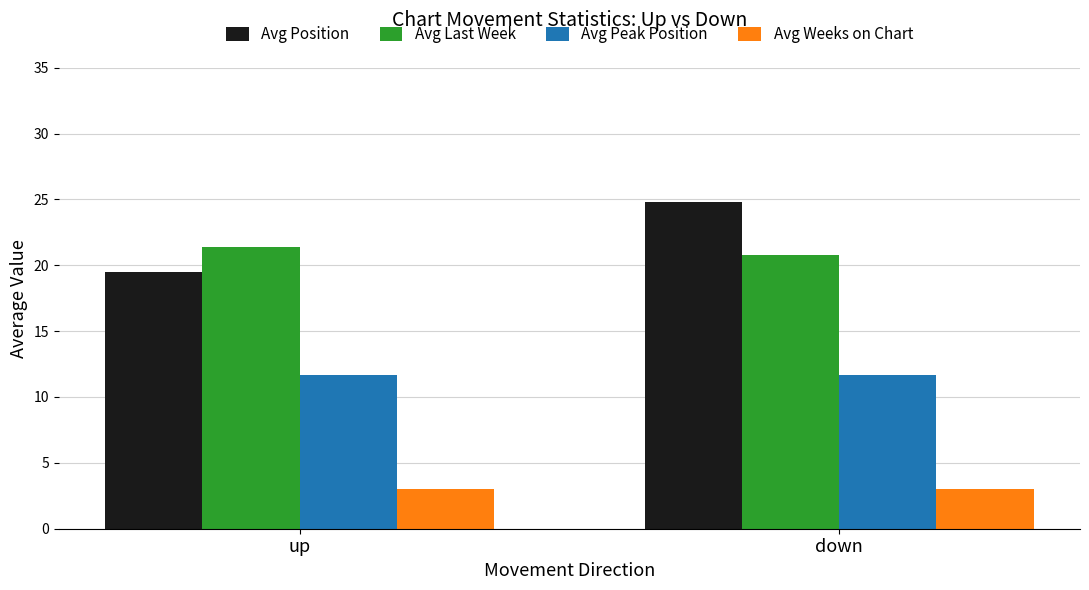

What is the total value across all series at up?

55.6